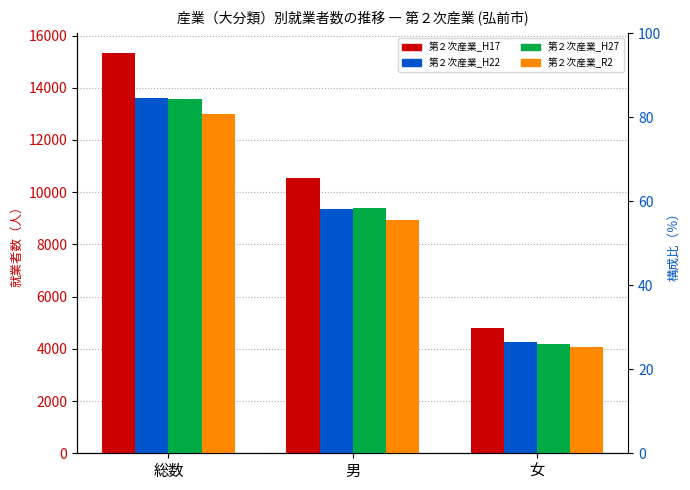

What is the sum of the 第２次産業_H17 values at 総数 and 男?

25872